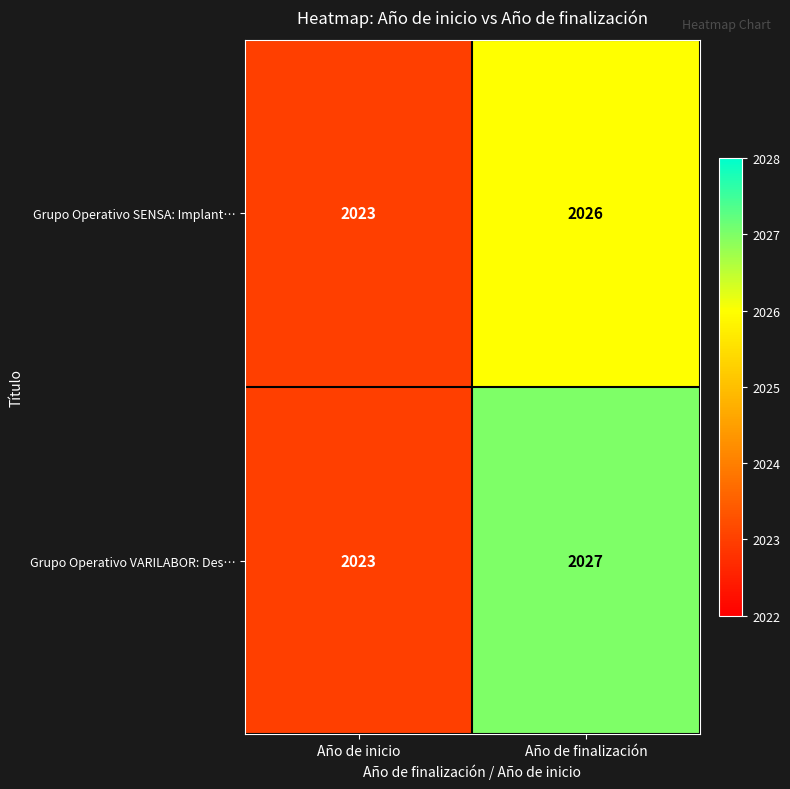

List the series in order of their peak value, lowest first.

Grupo Operativo SENSA: Implant…, Grupo Operativo VARILABOR: Des…